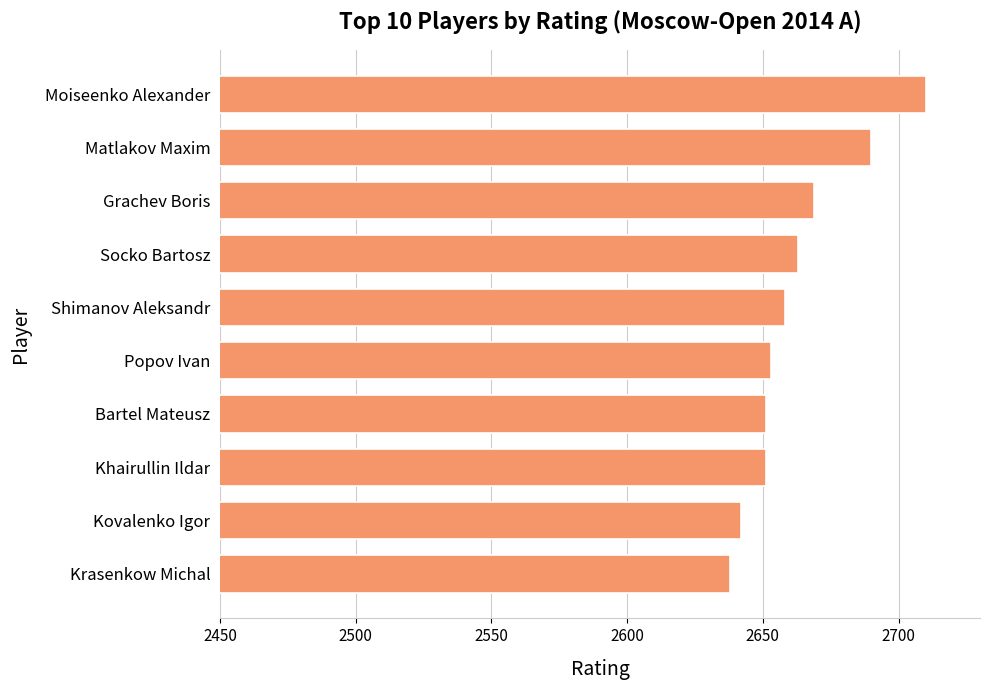

Which label corresponds to the largest value in the chart?

Moiseenko Alexander